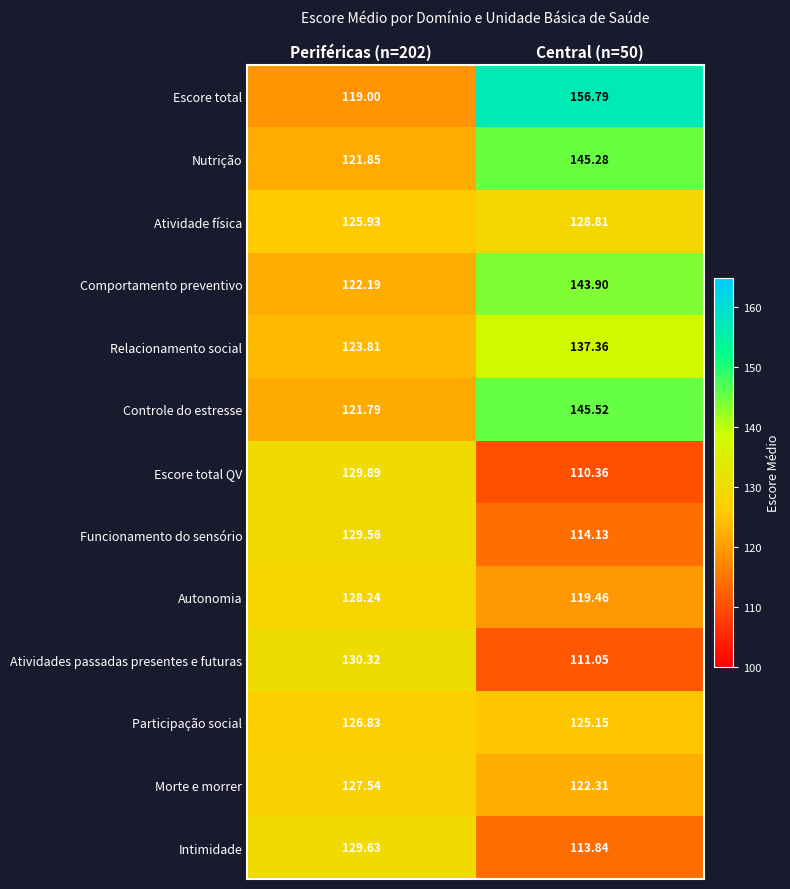

At which category is the sum across all series the highest?

Central (n=50)